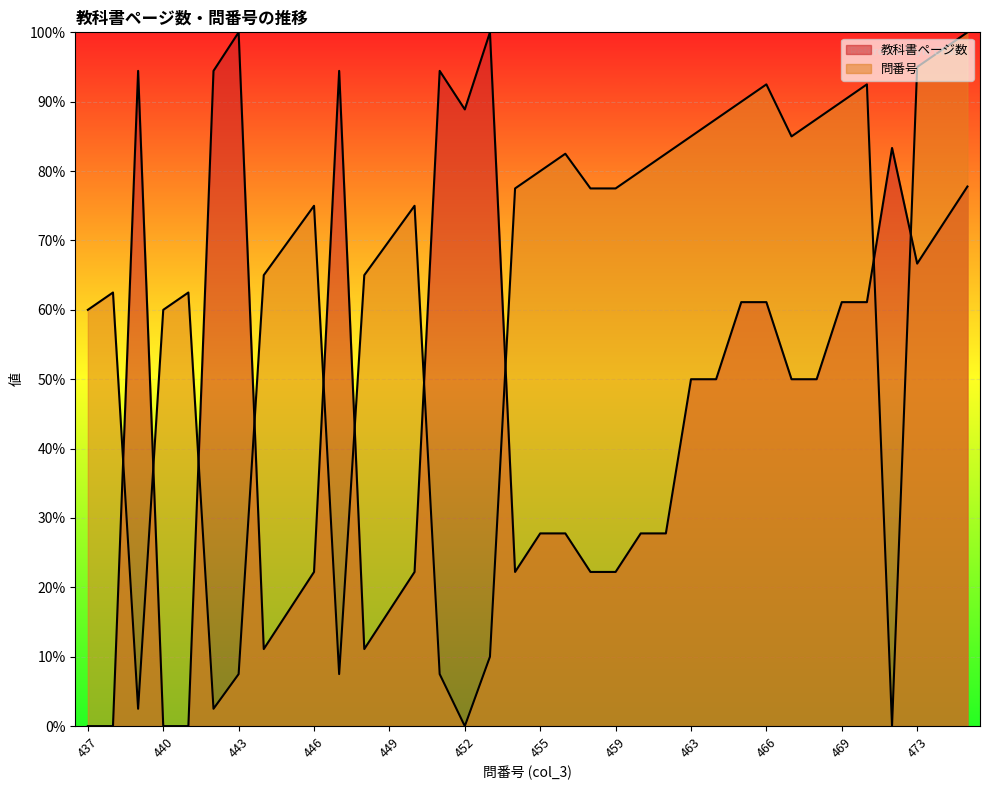

Which category has the highest value in the 問番号 series?

475